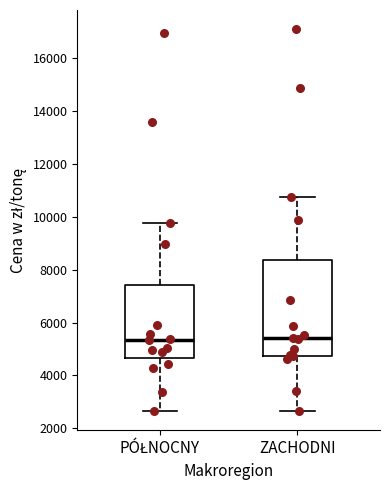

Reading left to right, transcribe this box plot: for each box, give where its median line is, the range the box spans, and where its two whiskers end, as read against the y-axis. The values are not printed on the chart, so give them approximately, as read against the axis.

PÓŁNOCNY: median 5400, box 4600 to 7400, whiskers 2600 to 9800
ZACHODNI: median 5400, box 4800 to 8400, whiskers 2600 to 10800